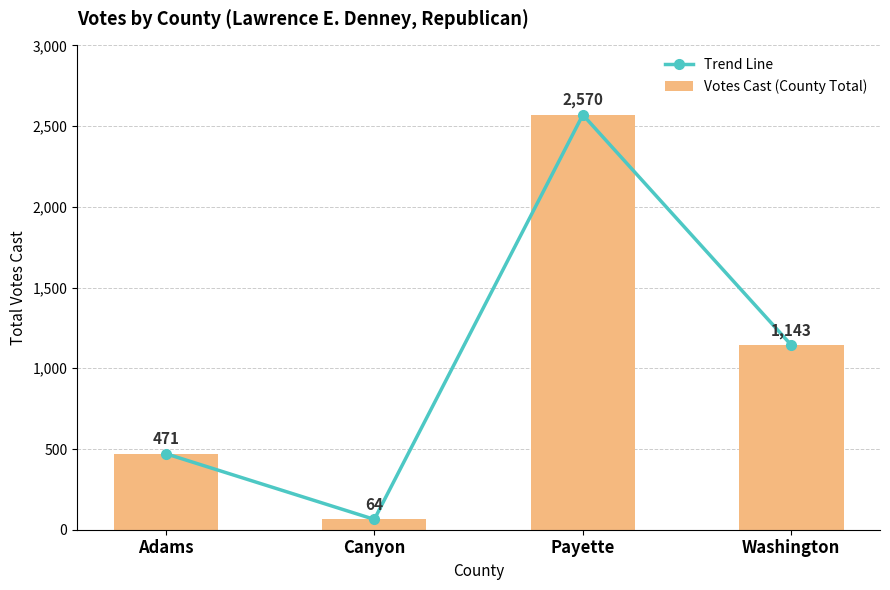

Count the number of data series in this chart.

2